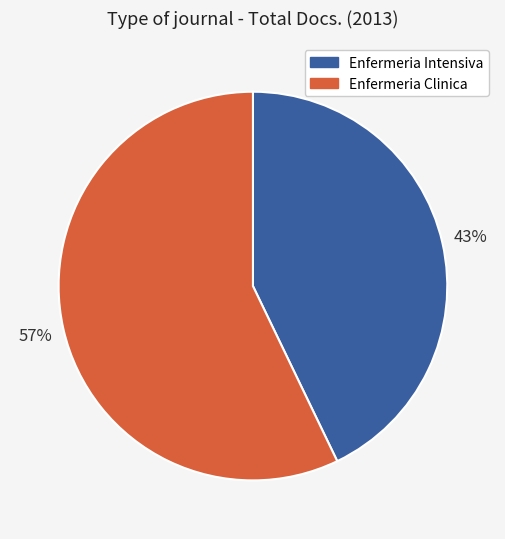

Is it true that Enfermeria Intensiva is 43% of the pie?

True